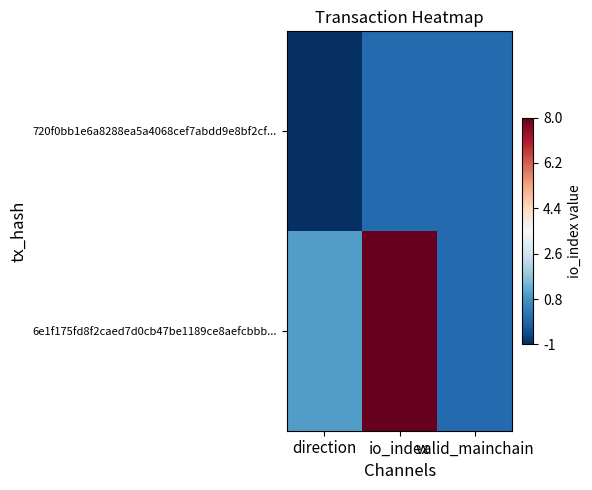

How many series are shown in this chart?

2